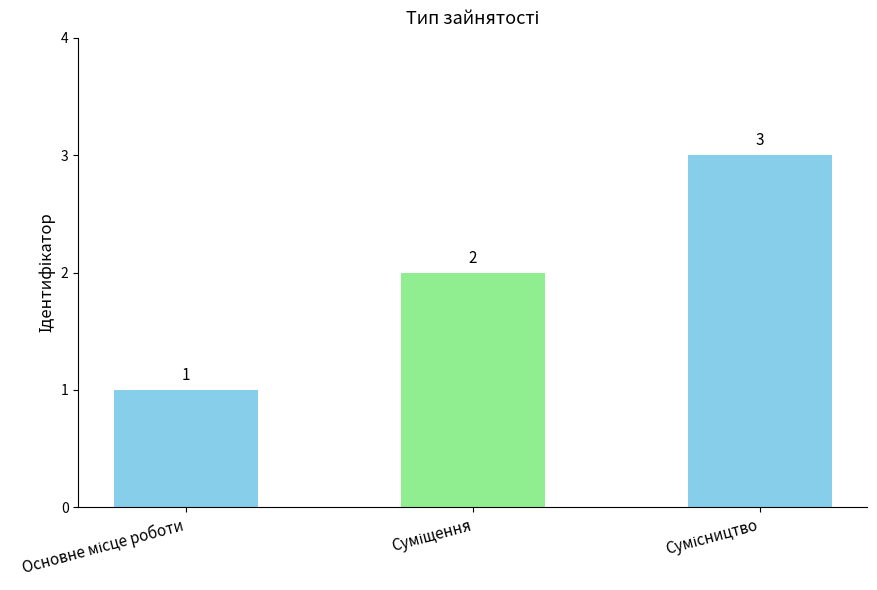

How many values are between 1 and 3?

3